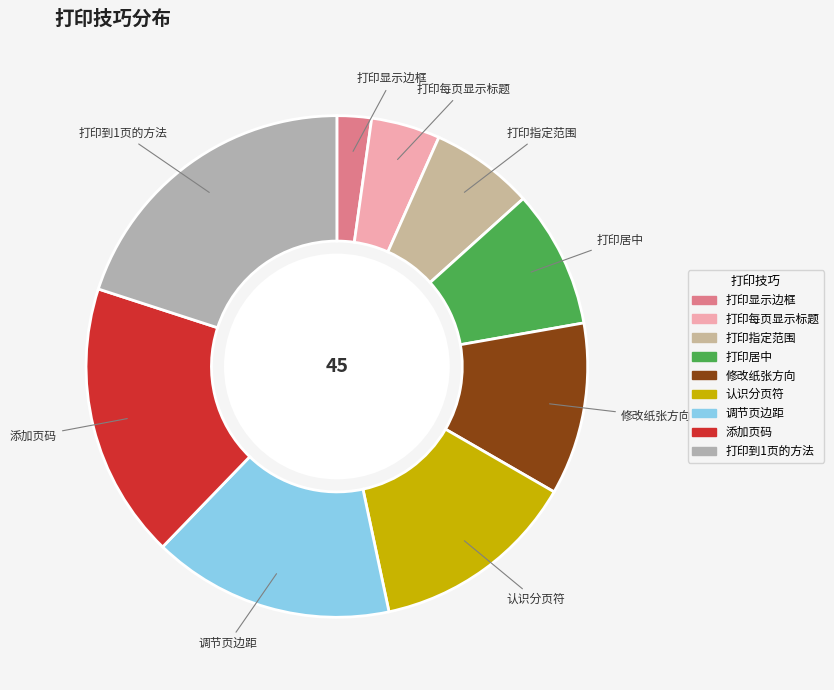

Is it true that 打印居中 is 2% of the pie?

False